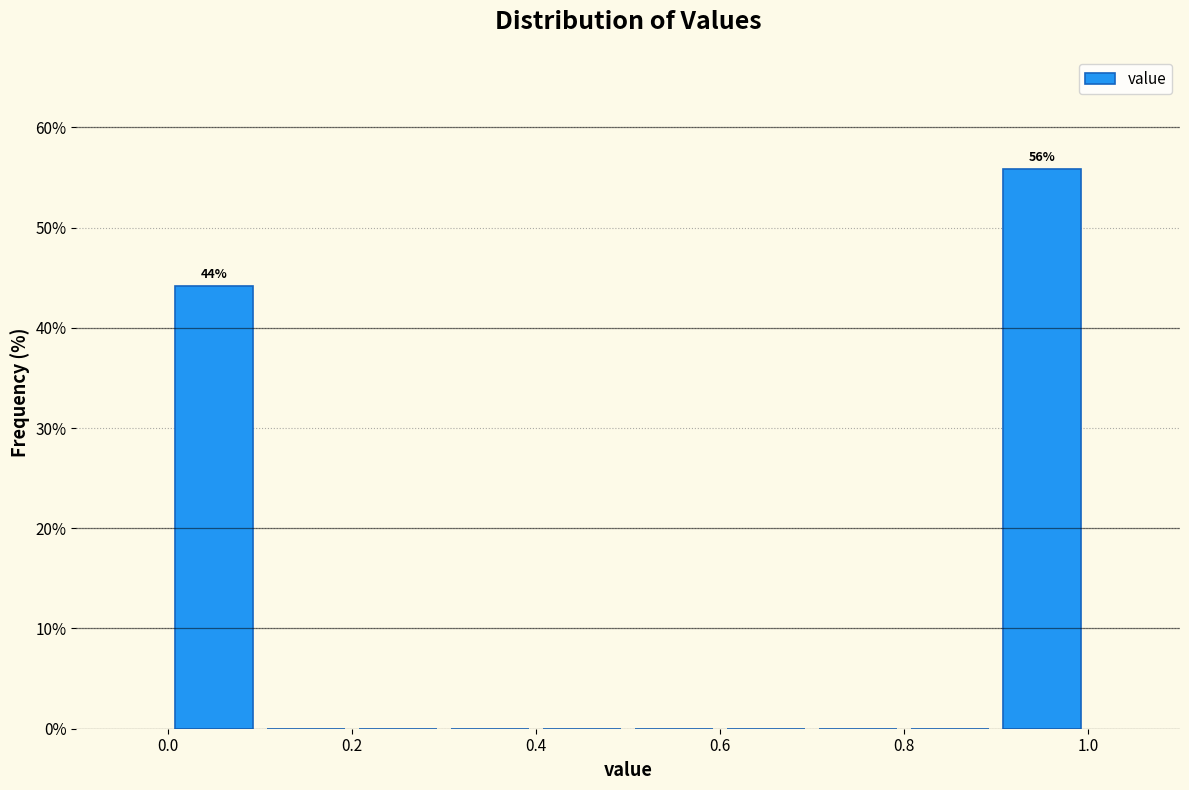

Which range on the x-axis has the tallest bar?

0.9 to 1.0